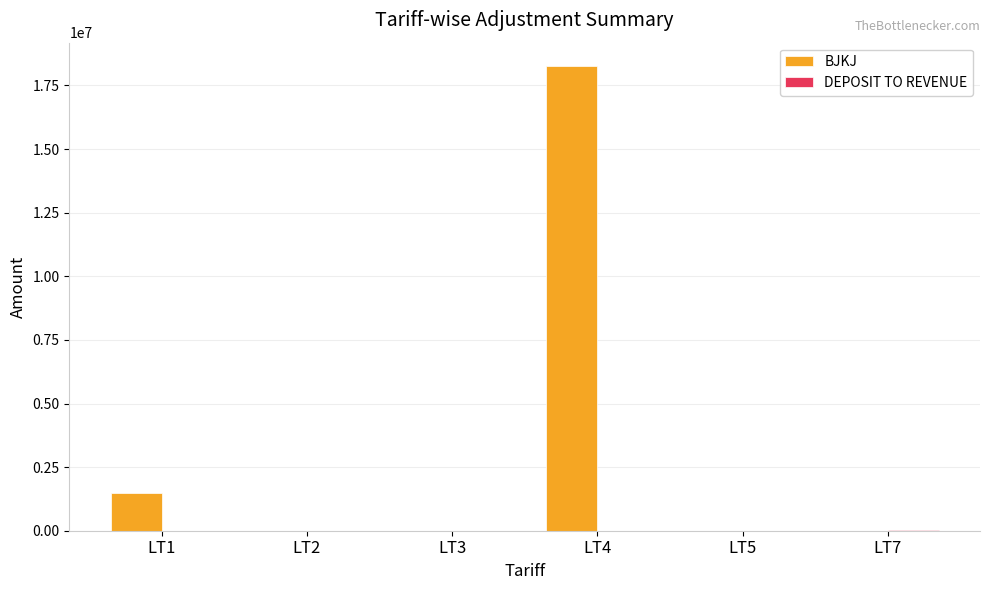

At which category is the sum across all series the highest?

LT4